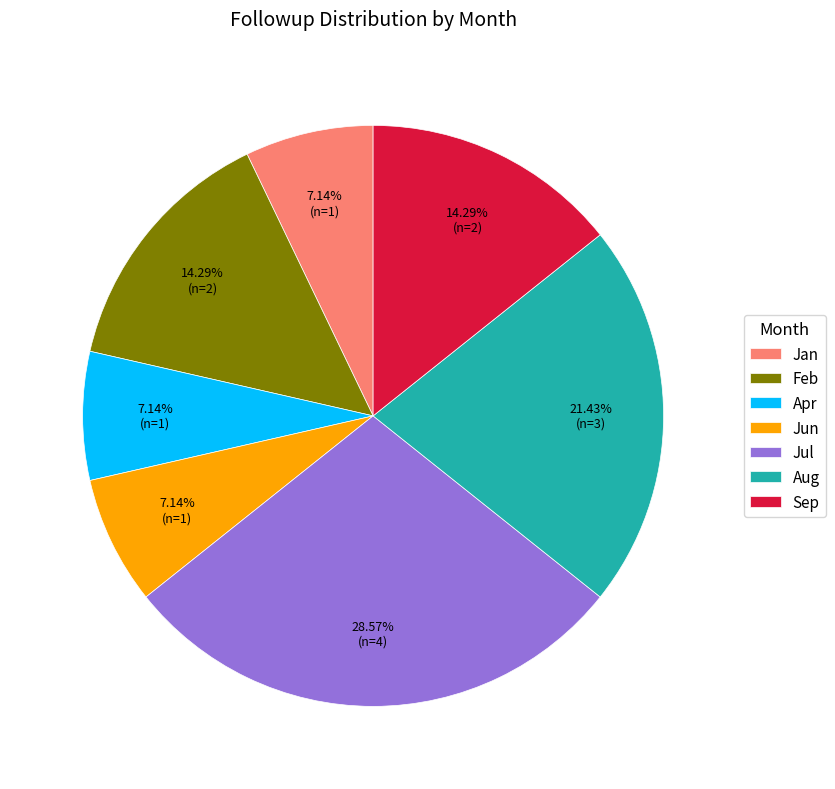

Which slice is the largest?

Jul